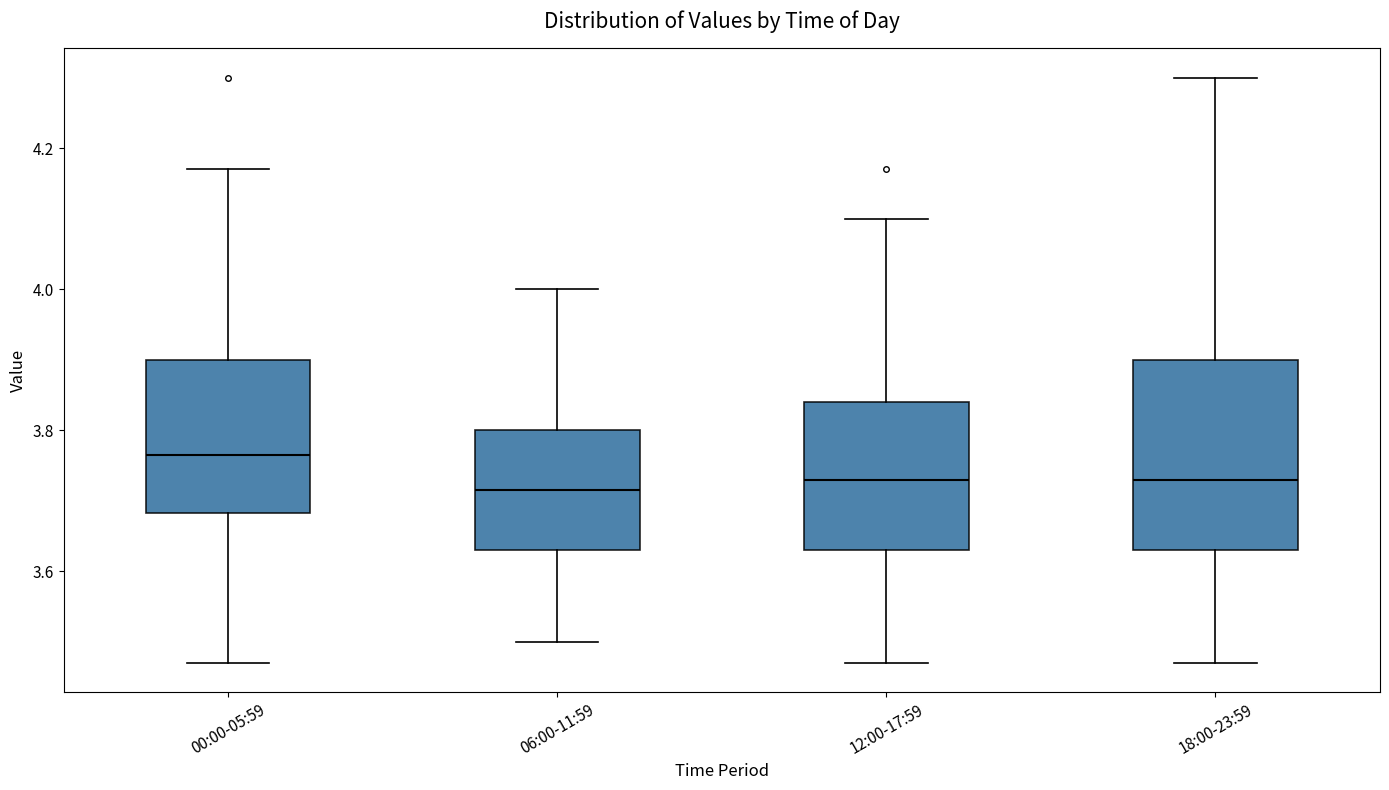

Where does the lower whisker of the box for 00:00-05:59 end on the y-axis? The values are not printed on the chart, so give them approximately, as read against the axis.

3.48